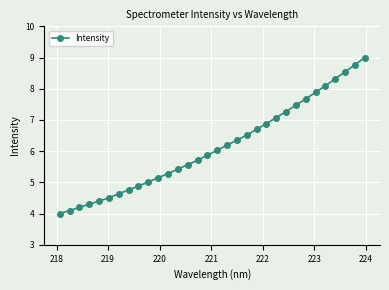

What is the sum of all values?

196.6